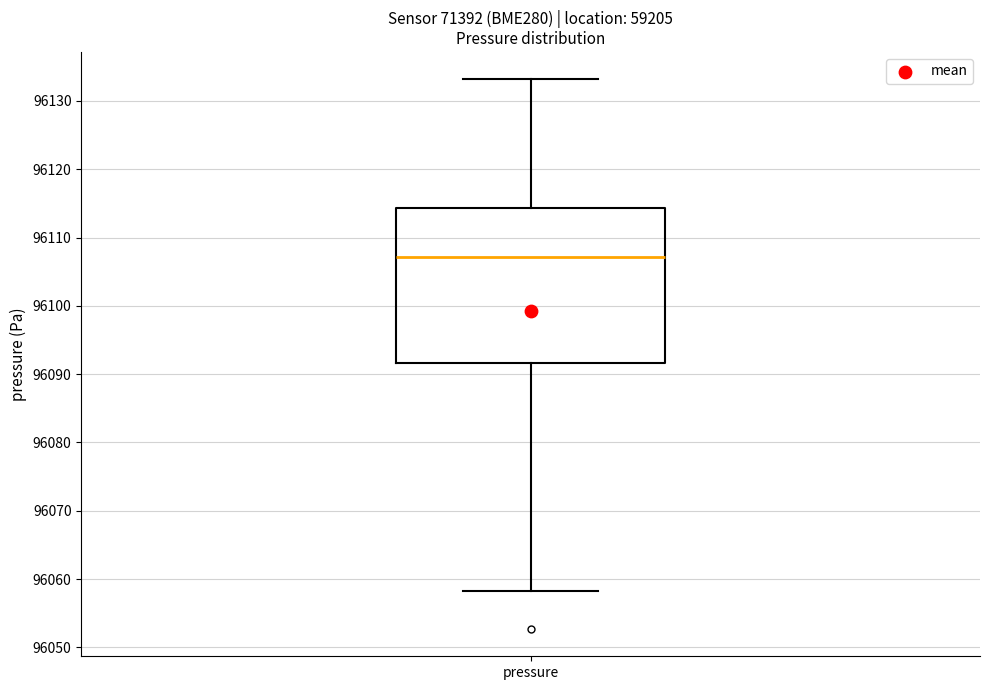

Transcribe this box plot: give where the median line is, the range the box spans, and where the two whiskers end, as read against the y-axis. The values are not printed on the chart, so give them approximately, as read against the axis.

median 96107, box 96092 to 96114, whiskers 96058 to 96133